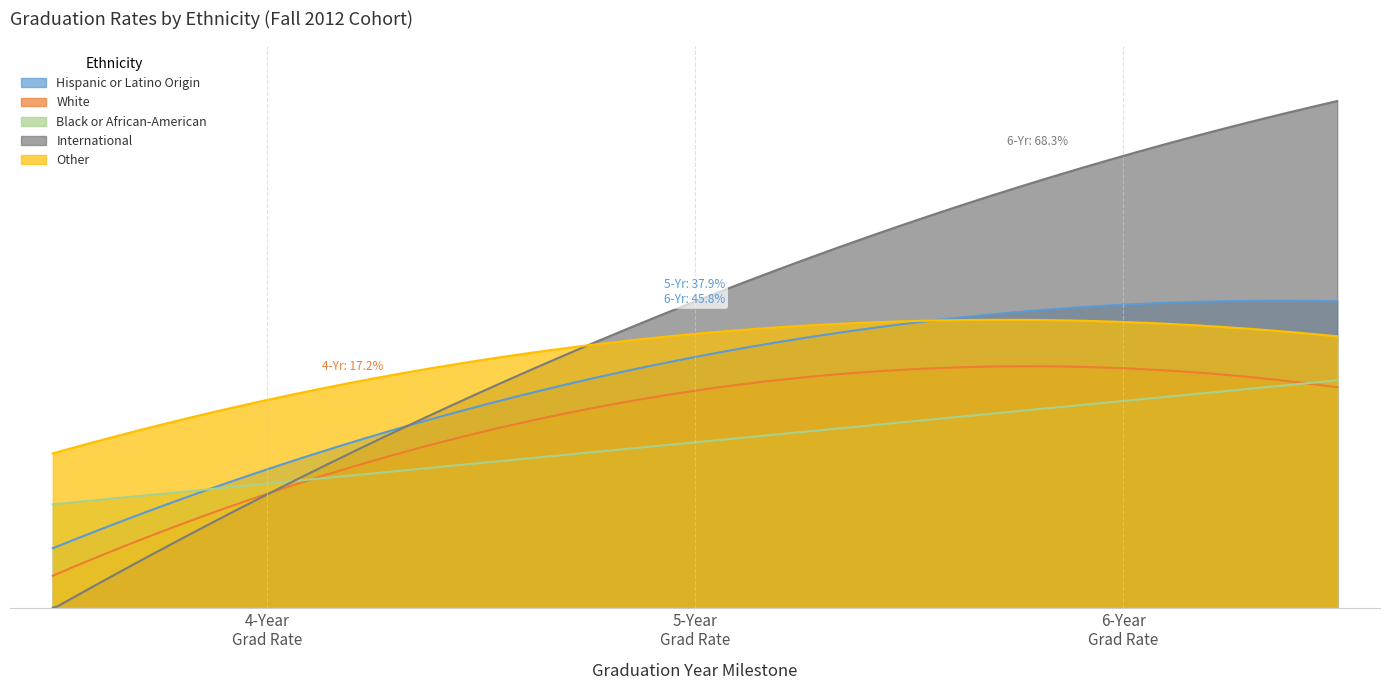

Reading left to right, extract all data points from this chart.

Hispanic or Latino Origin: 4-Year Grad Rate=0.2	5-Year Grad Rate=0.4	6-Year Grad Rate=0.5
White: 4-Year Grad Rate=0.2	5-Year Grad Rate=0.3	6-Year Grad Rate=0.4
Black or African-American: 4-Year Grad Rate=0.2	5-Year Grad Rate=0.2	6-Year Grad Rate=0.3
International: 4-Year Grad Rate=0.2	5-Year Grad Rate=0.5	6-Year Grad Rate=0.7
Other: 4-Year Grad Rate=0.3	5-Year Grad Rate=0.4	6-Year Grad Rate=0.4